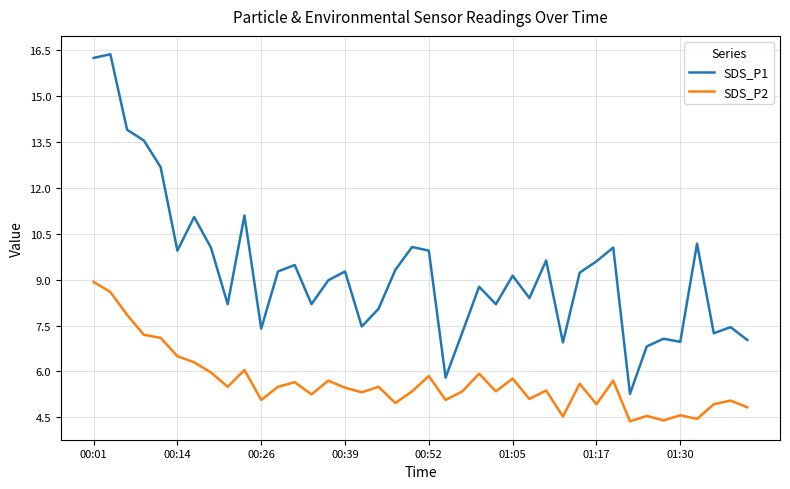

Which series has the widest spread of values?

SDS_P1